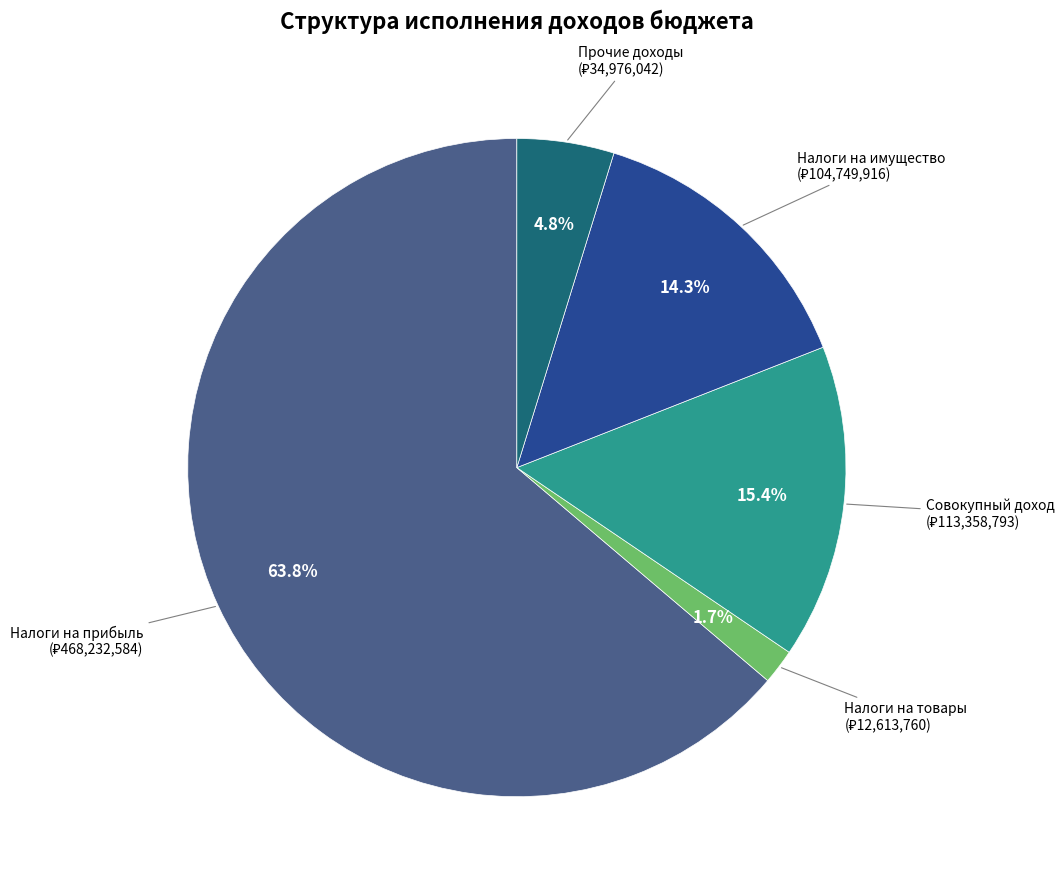

Is there any slice that represents more than half of the pie?

Yes